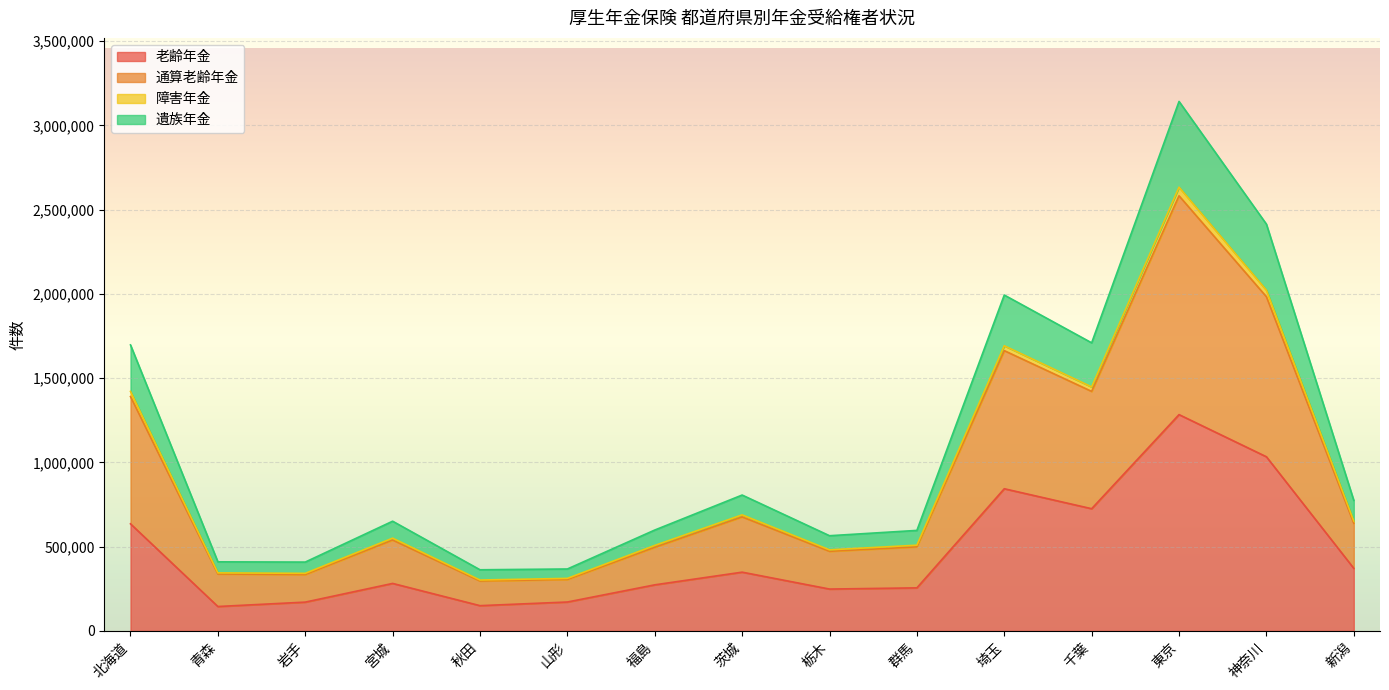

What is the label of the 9th point from the right?

福島